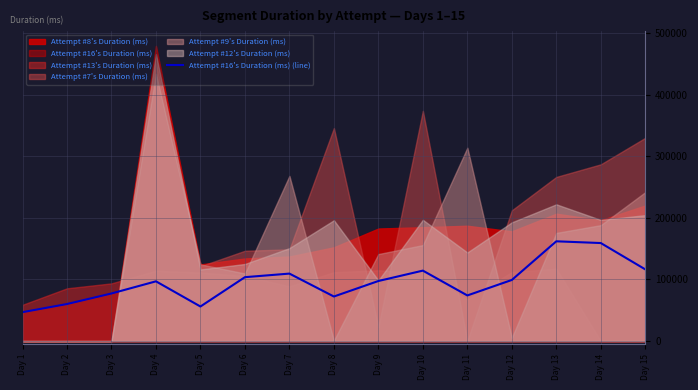

At which category does the chart reach its minimum across all series?

Day 1